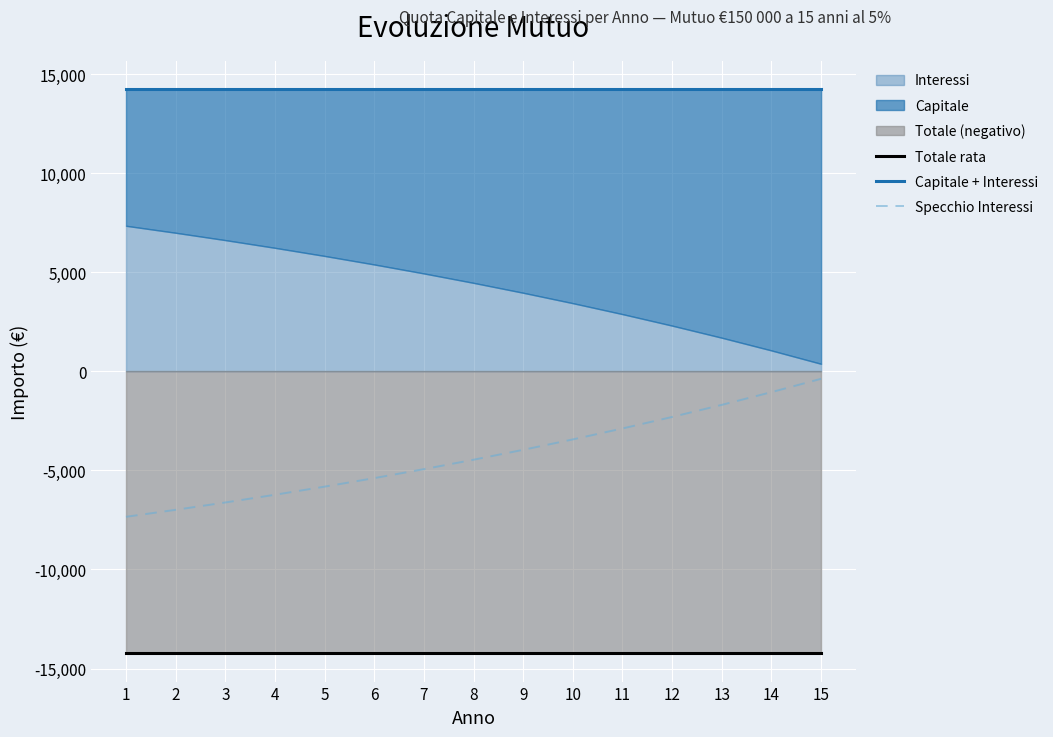

Which has a higher value, 6 or 1?

1